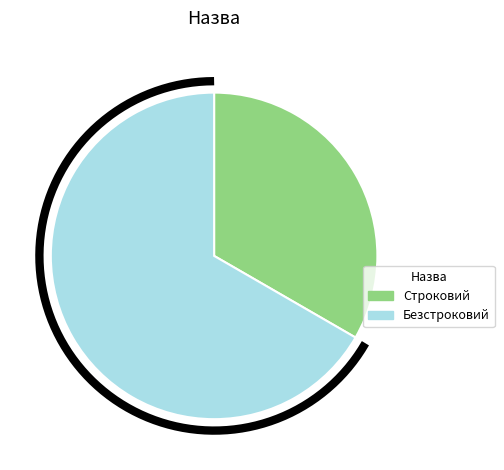

Count the number of slices in the pie.

2